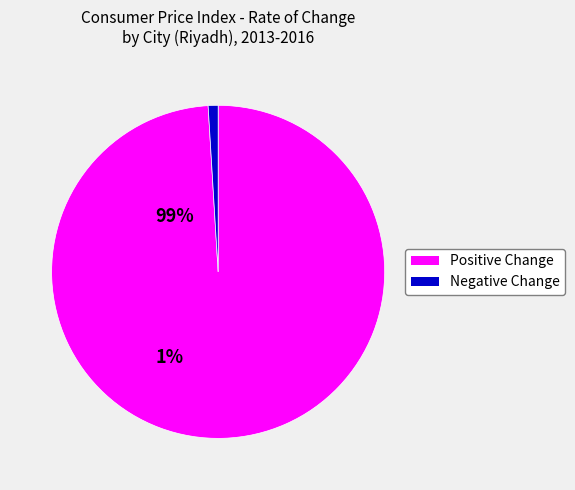

Is there any slice that represents more than half of the pie?

Yes